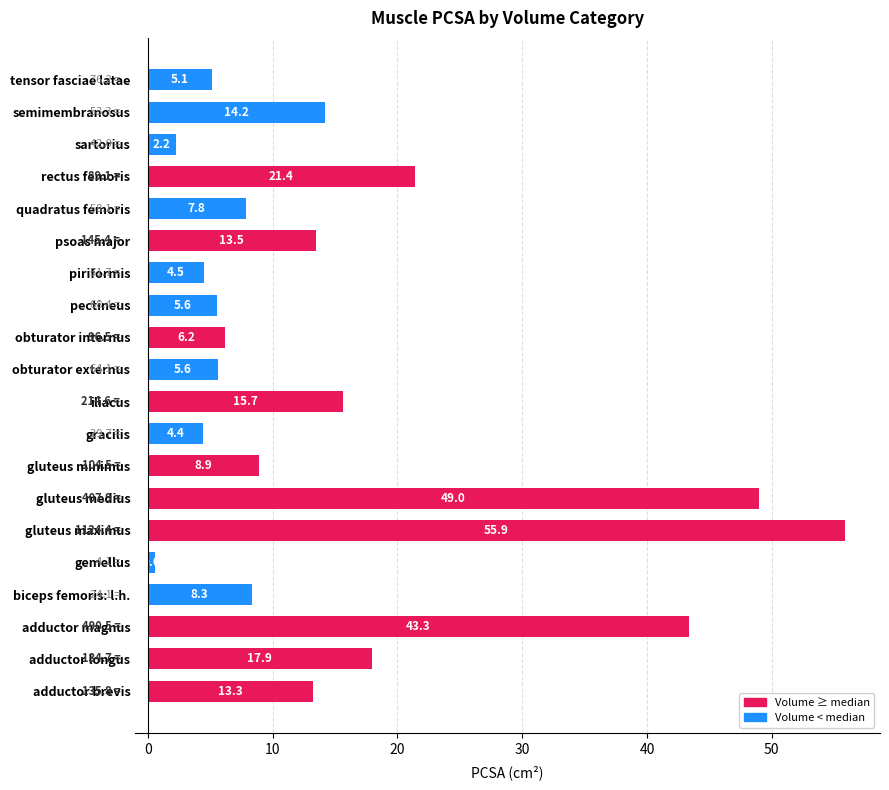

How many data points does each series have?

20